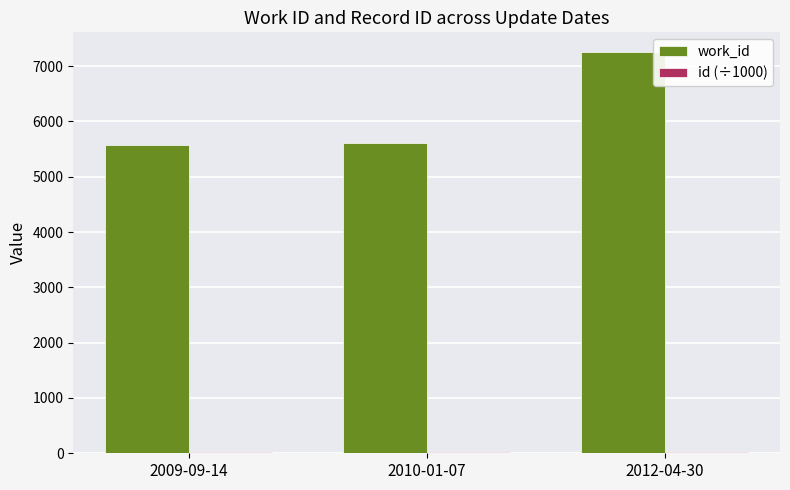

What is the sum of all work_id values?

18430.0